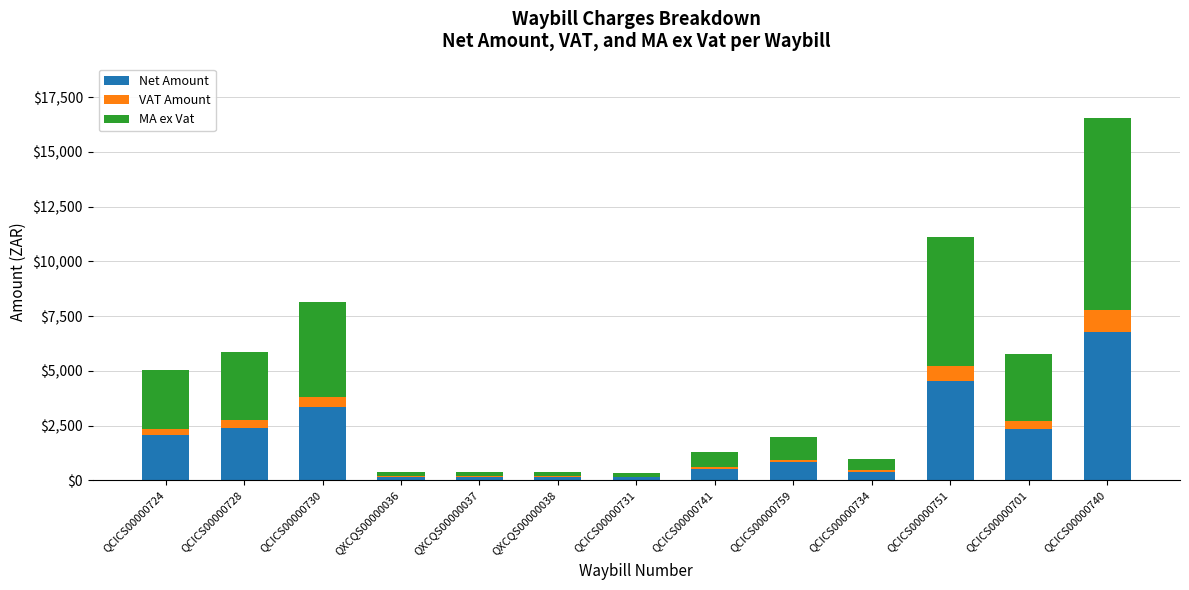

Is it true that Net Amount equals 138.3 at QCICS00000731?

True